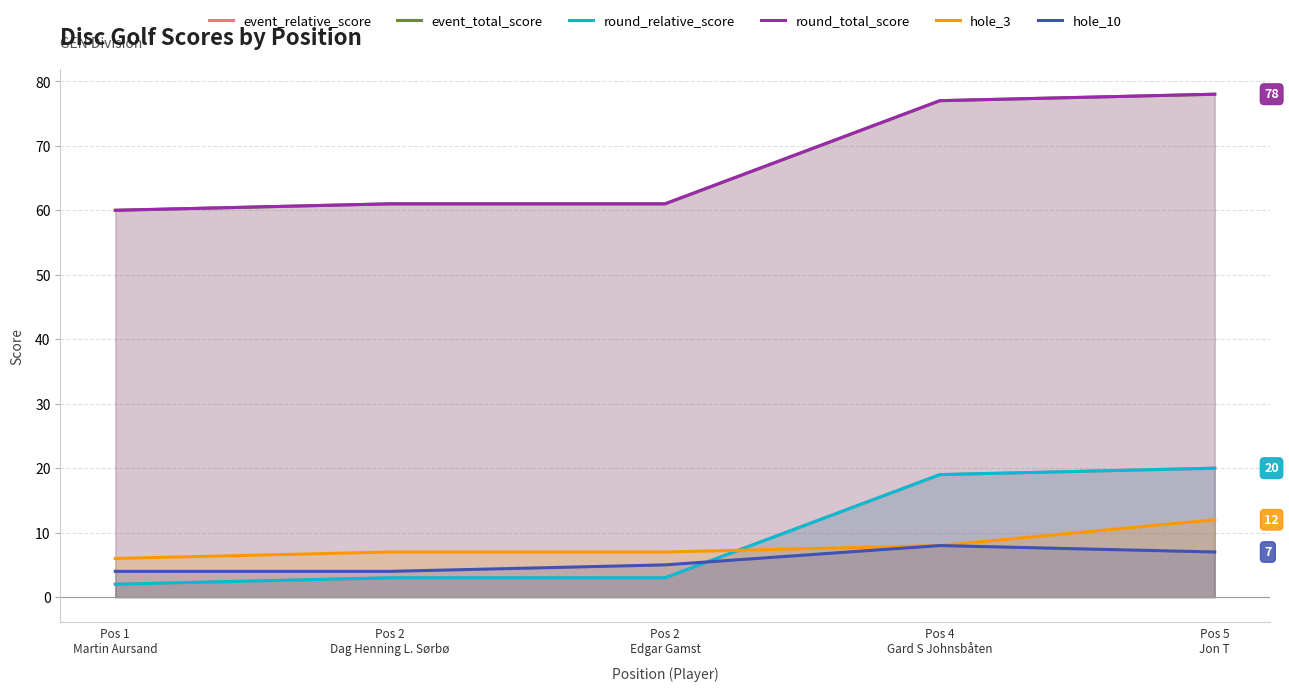

At Pos 5
Jon T, list the series in order from largest to smallest.

event_total_score, round_total_score, event_relative_score, round_relative_score, hole_3, hole_10